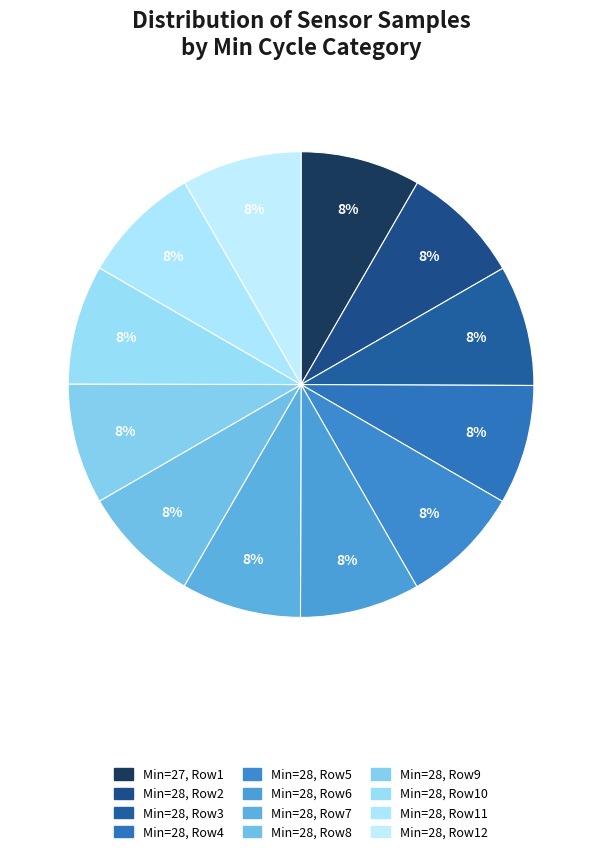

How many slices are in this pie chart?

12